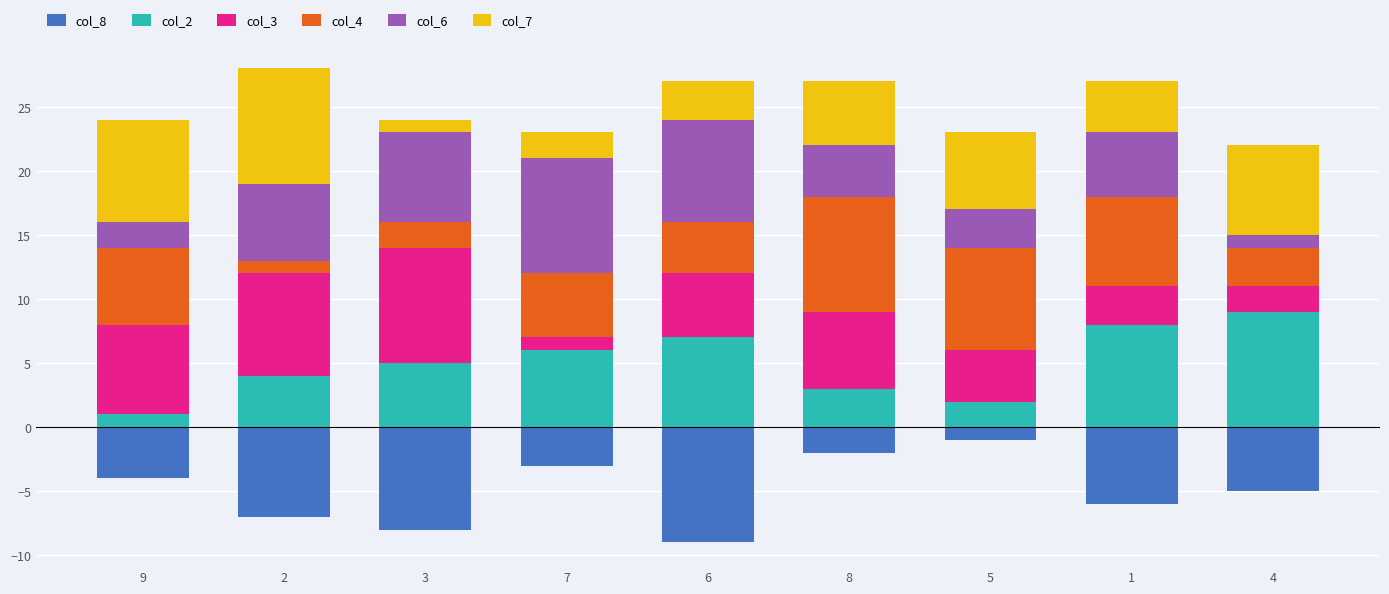

The value of col_3 at 5 is 4. True or false?

True